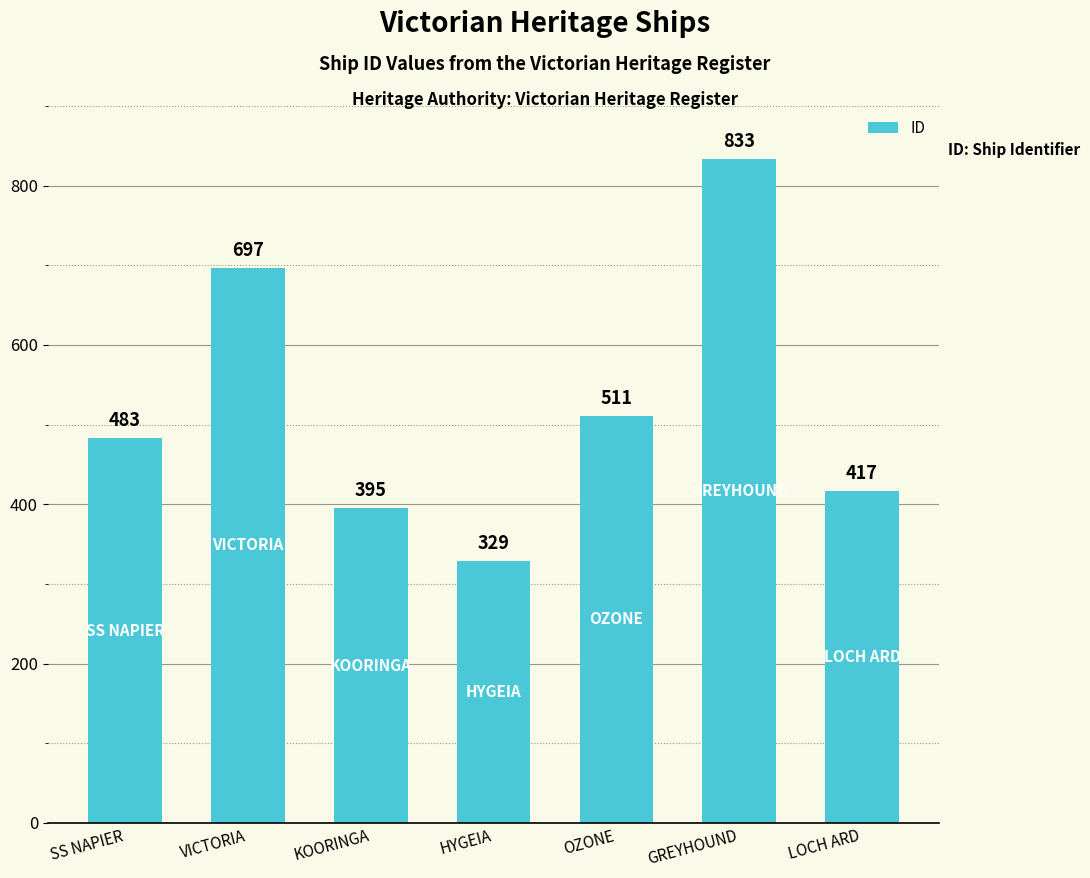

Rank the categories by value from lowest to highest.

HYGEIA, KOORINGA, LOCH ARD, SS NAPIER, OZONE, VICTORIA, GREYHOUND